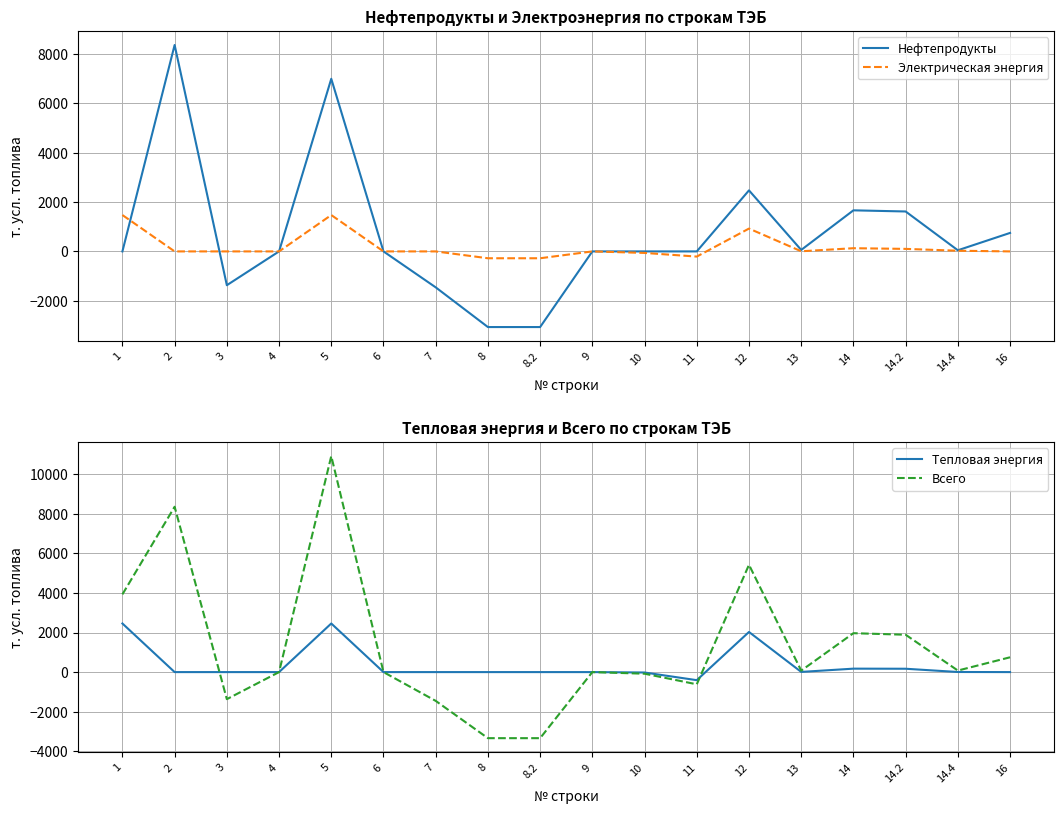

How many values in the Нефтепродукты series are below 0?

4